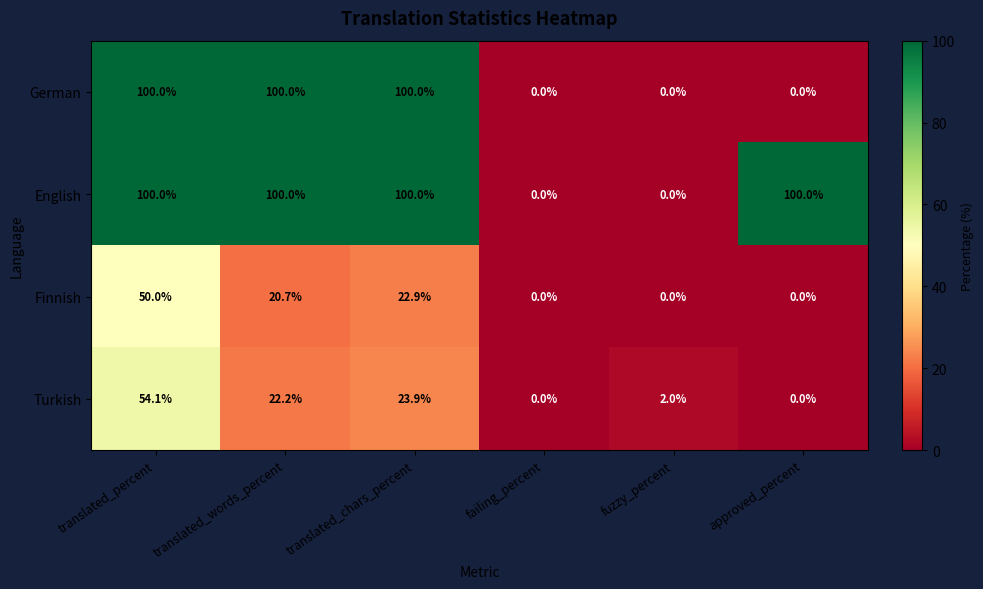

Between translated_percent and translated_chars_percent, which series saw the biggest shift?

Turkish